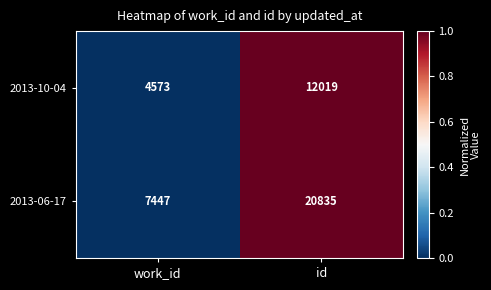

Rank the series by their maximum value, from highest to lowest.

2013-06-17, 2013-10-04